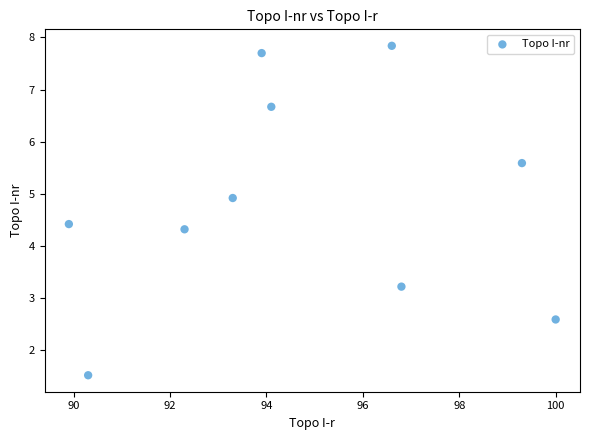

What is the average Y value?

4.9